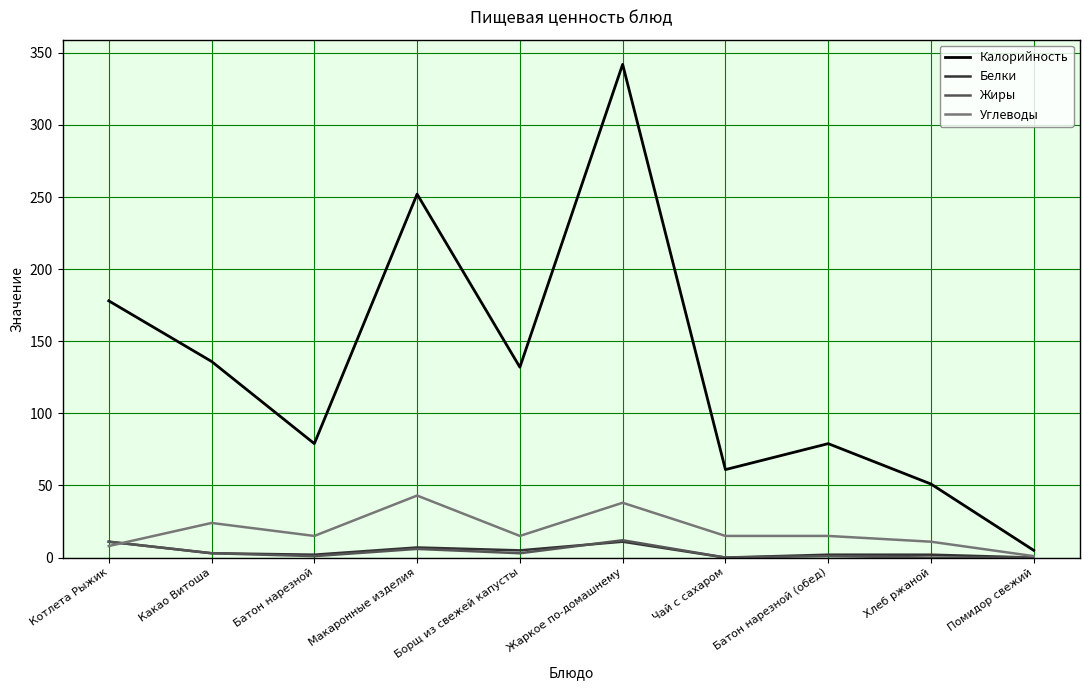

Where is Углеводы nearest to the value 22?

Какао Витоша